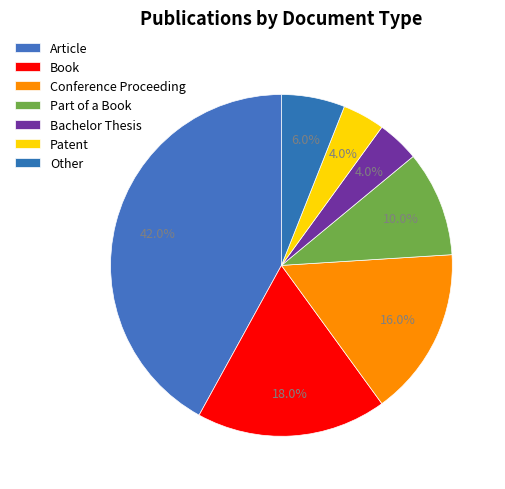

How many segments does this pie chart have?

7